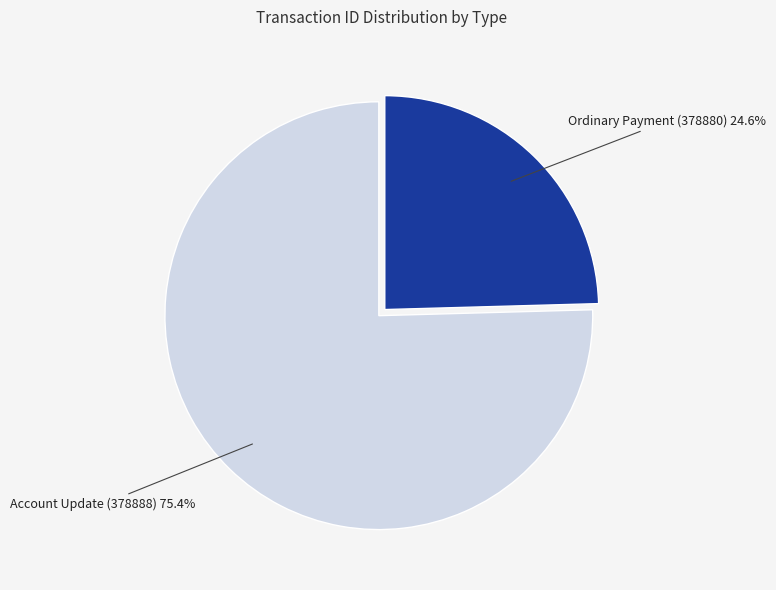

What is the ratio of the value at Account Update (378888) to the value at Ordinary Payment (378880)?

3.1